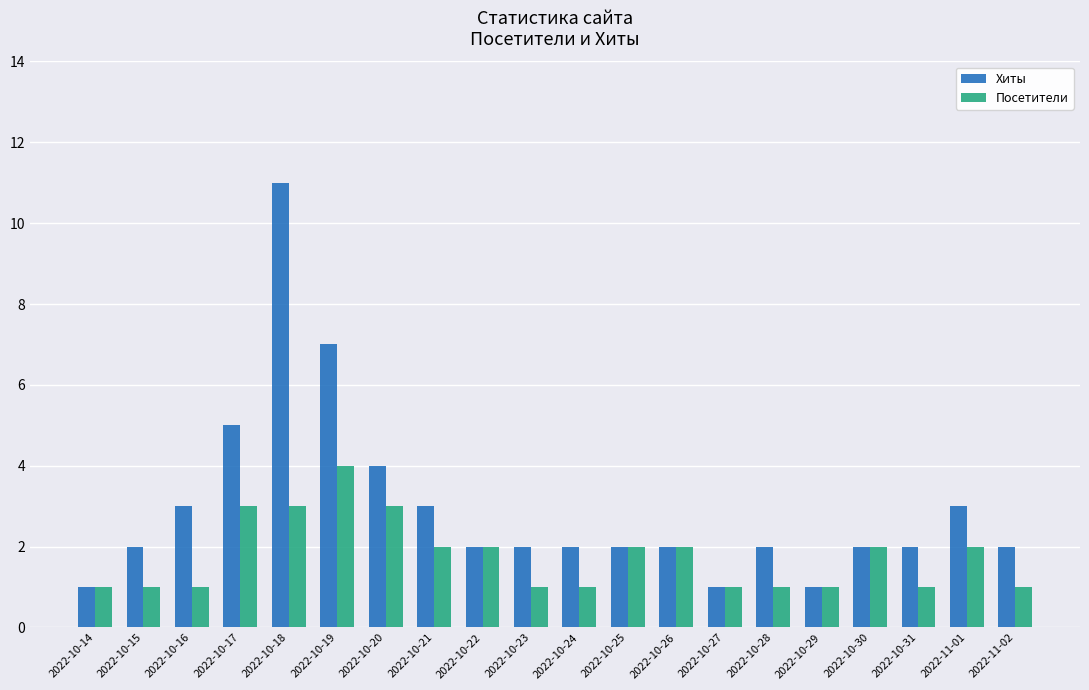

Count the Хиты values in the range 2 to 3.

13